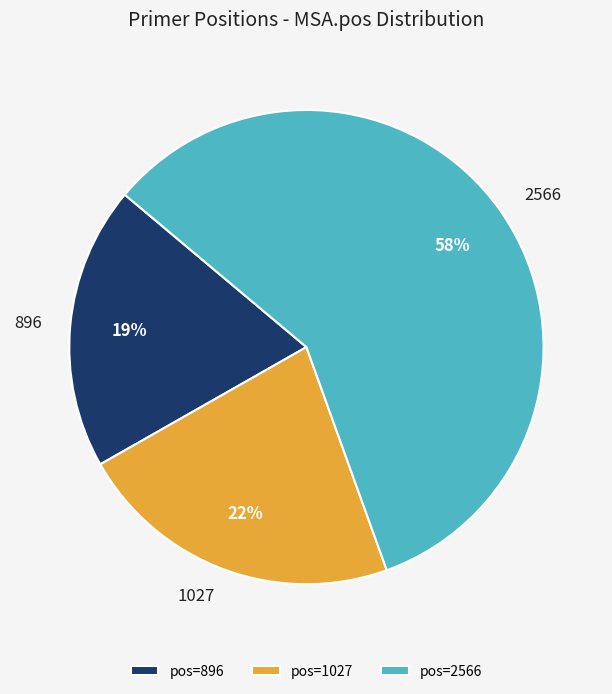

Which category has the smallest portion of the pie?

896